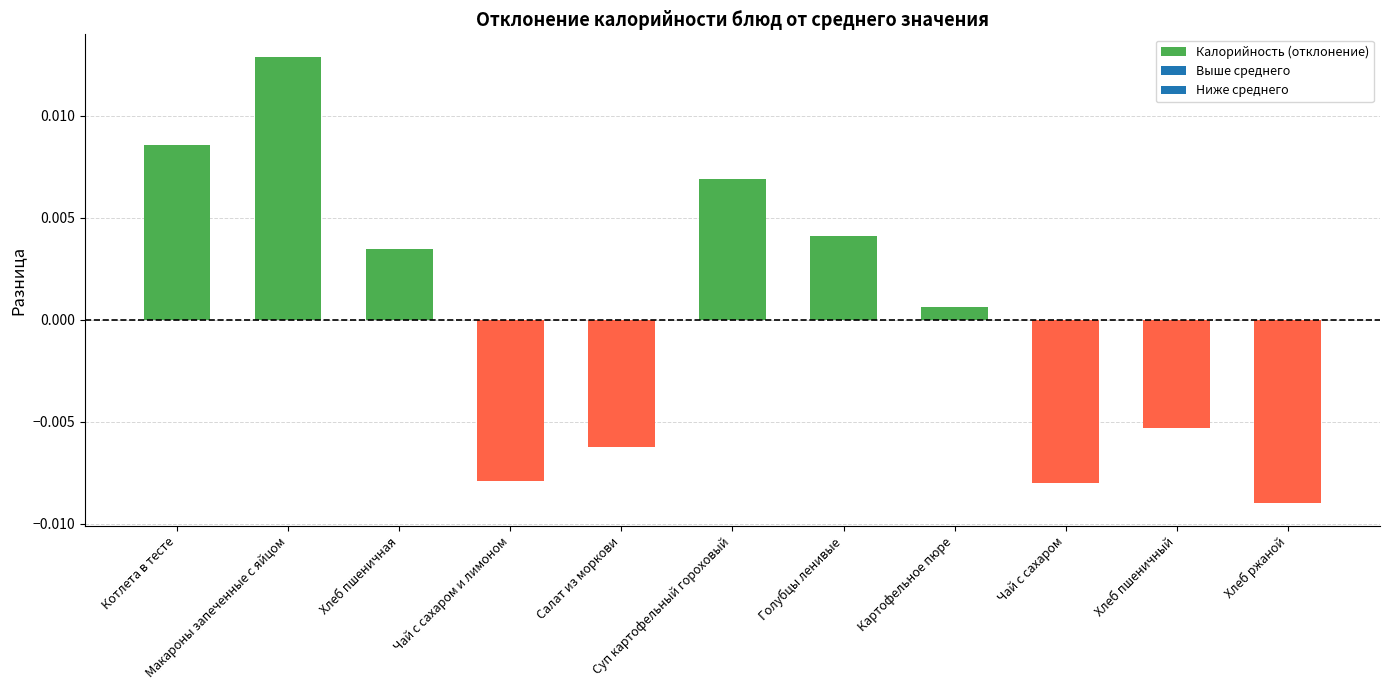

True or false: the data shows -0.0 at Чай с сахаром и лимоном.

True